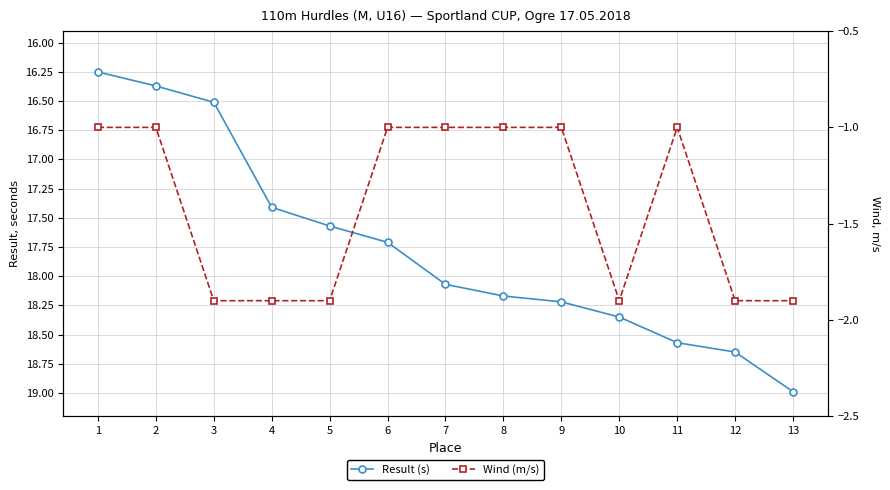

How many values in the Result (s) series exceed 18?

7